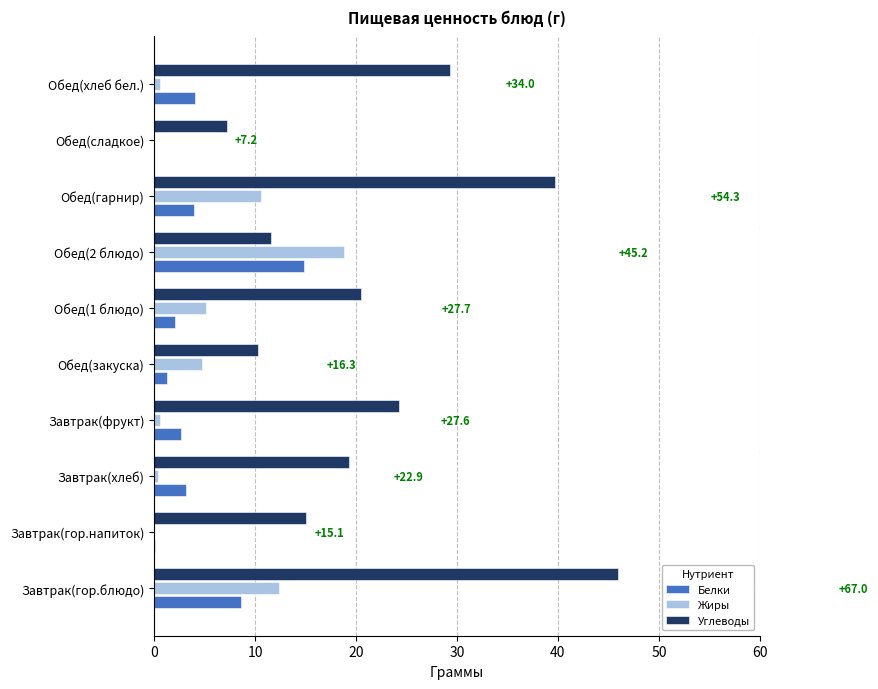

Which label corresponds to the largest value in the chart?

Завтрак(гор.блюдо)